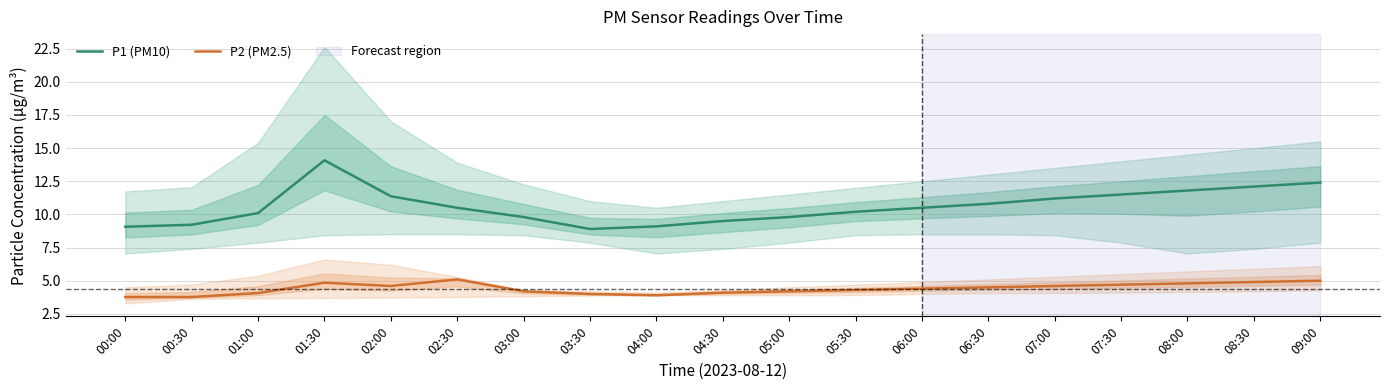

List the series in order of their overall mean, lowest first.

P2 (PM2.5), P1 (PM10)